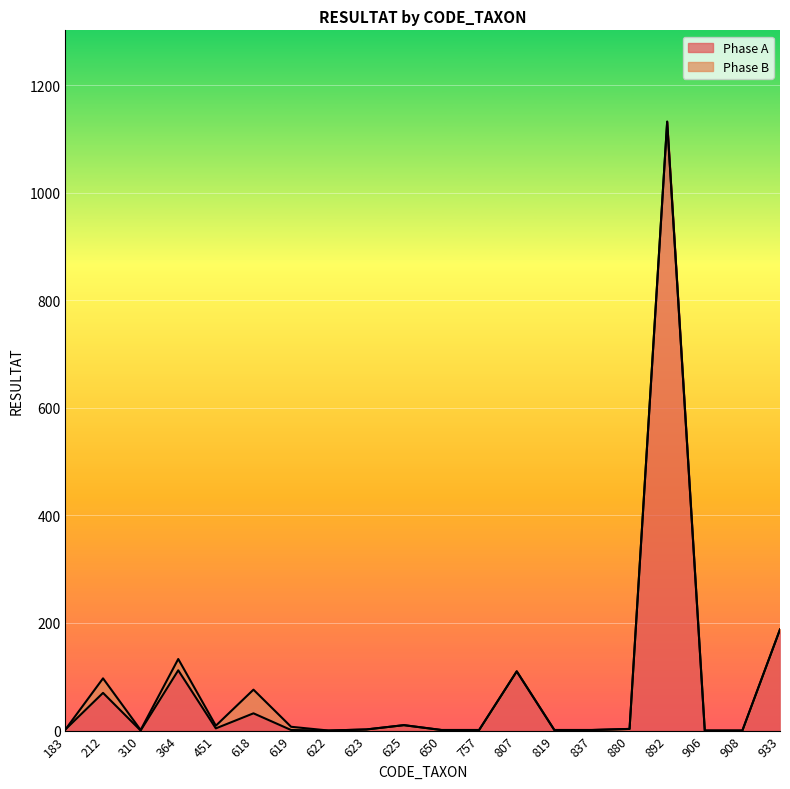

The value at 757 is 1. True or false?

False